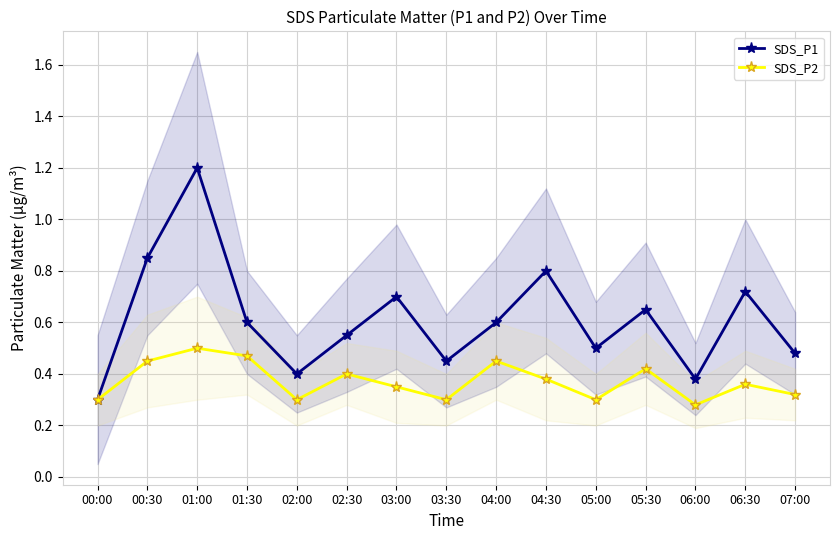

How many data points does each series have?

15